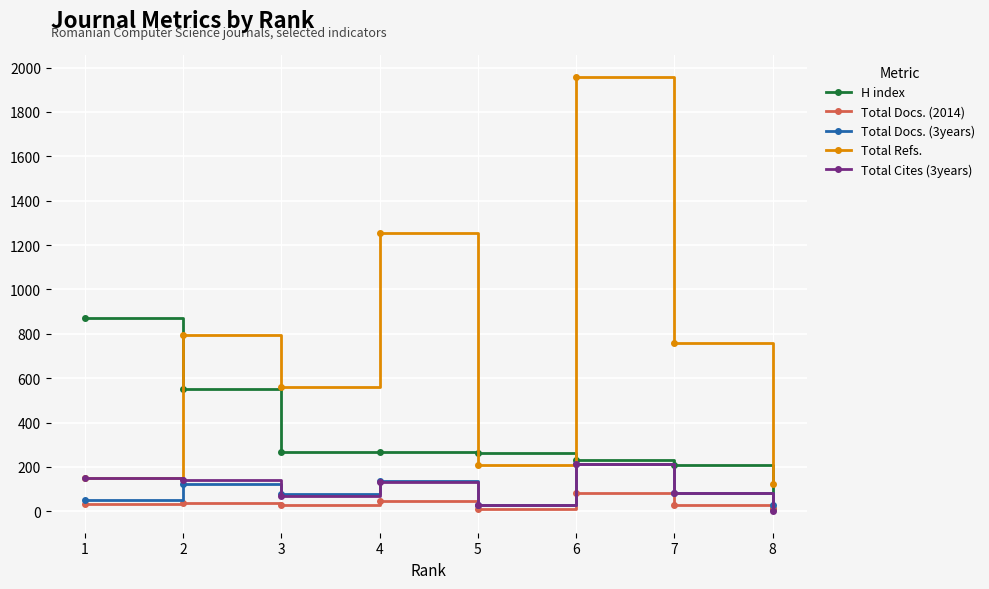

True or false: Total Docs. (2014) and Total Refs. intersect in this chart.

False